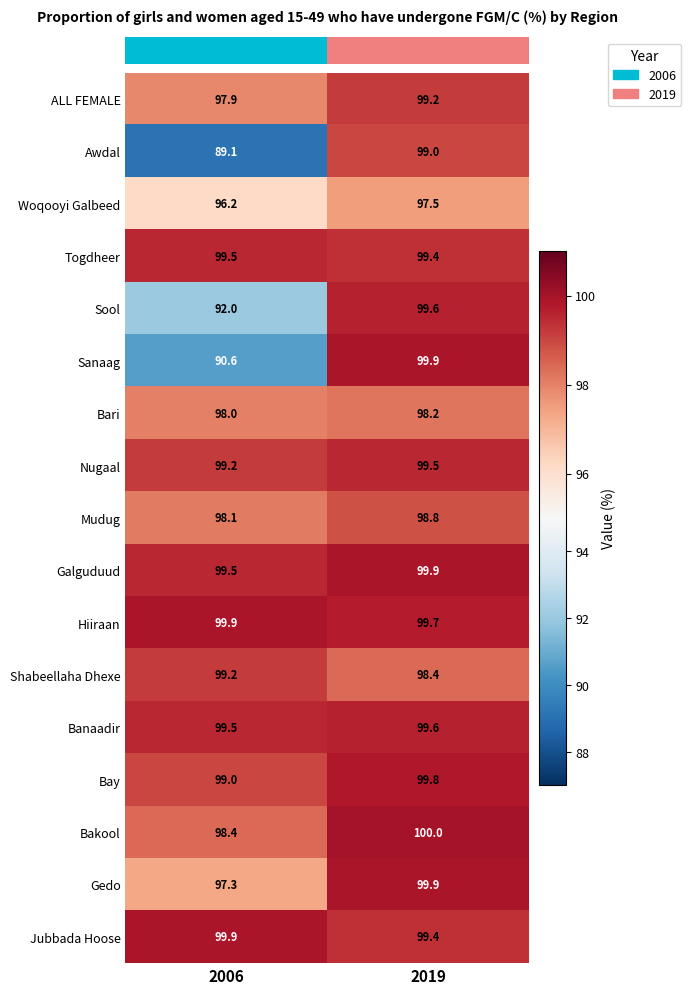

Between 2006 and 2019, which series saw the biggest shift?

Awdal